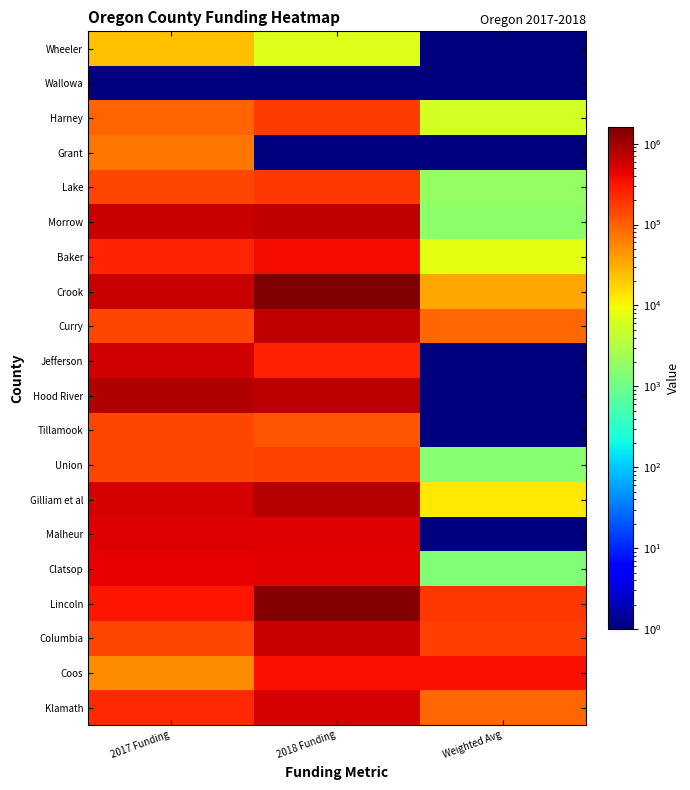

List the series in order of their peak value, lowest first.

Wallowa, Wheeler, Grant, Tillamook, Union, Harney, Lake, Coos, Baker, Clatsop, Malheur, Klamath, Jefferson, Columbia, Curry, Morrow, Gilliam et al, Hood River, Lincoln, Crook